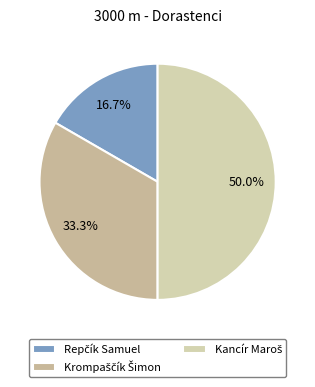

What is the largest slice in the pie chart?

Kancír Maroš